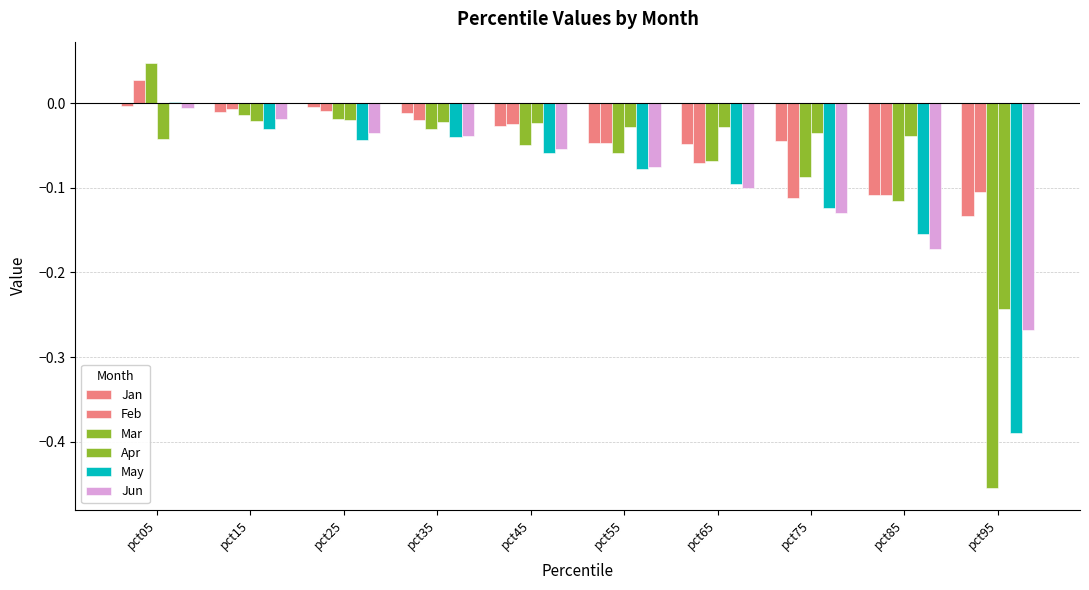

Are the bars horizontal?

No